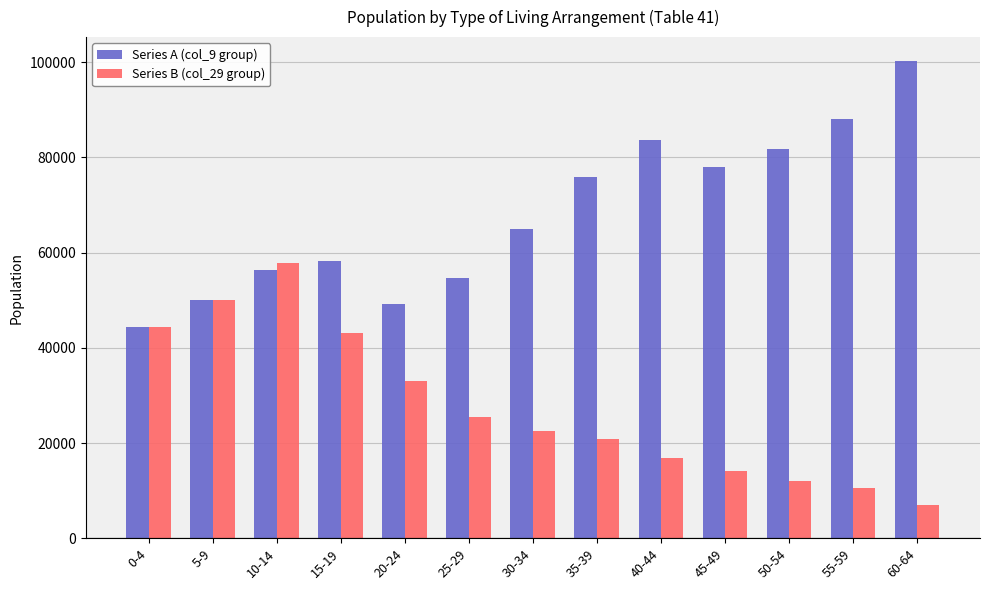

Is the value of Series A (col_9 group) at 30-34 greater than the value of Series B (col_29 group) at 0-4?

Yes